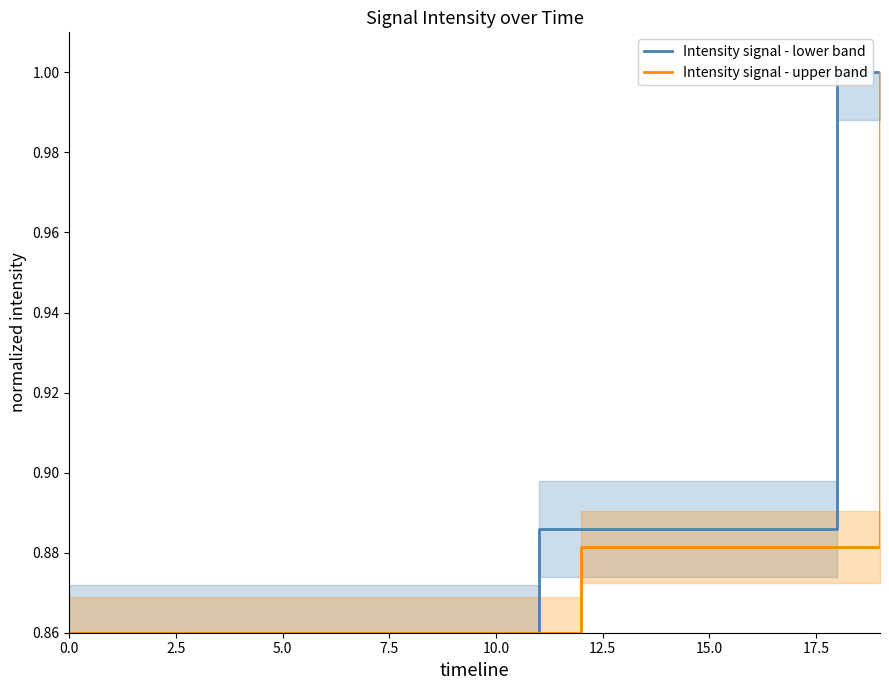

Which series has the widest spread of values?

Intensity signal - lower band